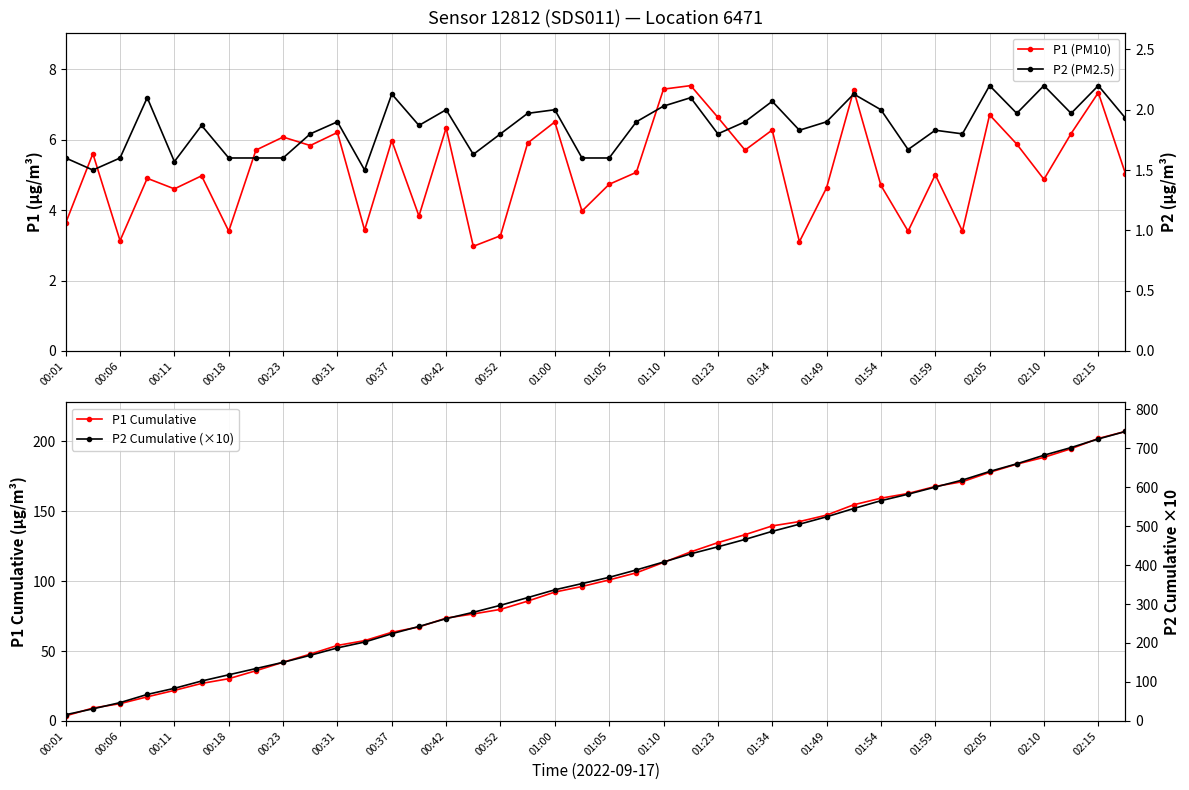

Is it true that P1 Cumulative equals 22.5 at 00:23?

False